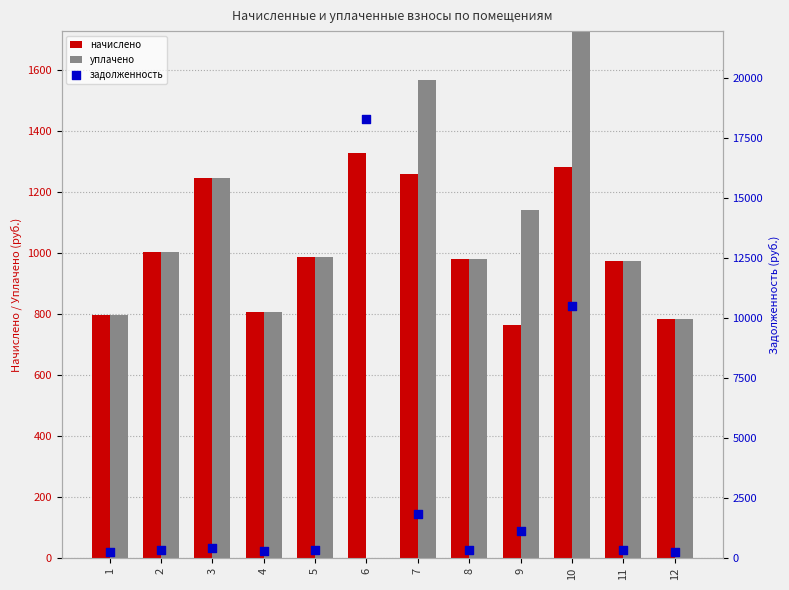

What are all the series names shown in the legend?

начислено, уплачено, задолженность